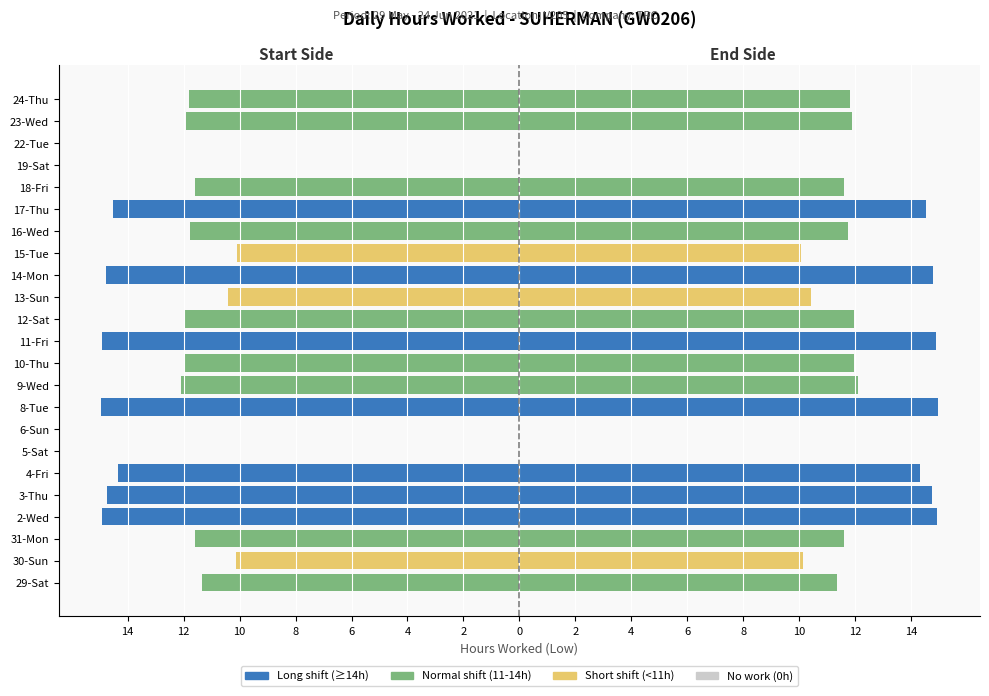

Reading left to right, extract all data points from this chart.

Hours (left): -11.4	-10.1	-11.6	-14.9	-14.8	-14.3	0.0	0.0	-15.0	-12.1	-11.9	-14.9	-11.9	-10.4	-14.8	-10.1	-11.8	-14.5	-11.6	0.0	0.0	-11.9	-11.8
Hours (right): 11.4	10.1	11.6	14.9	14.8	14.3	0.0	0.0	15.0	12.1	11.9	14.9	11.9	10.4	14.8	10.1	11.8	14.5	11.6	0.0	0.0	11.9	11.8